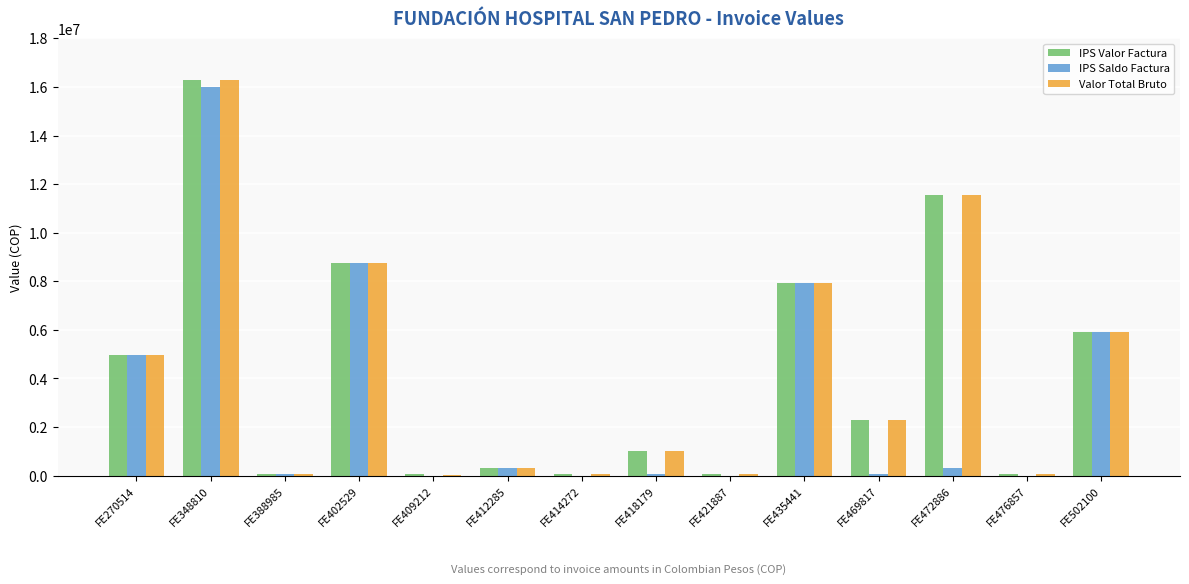

How many groups of bars are there?

14